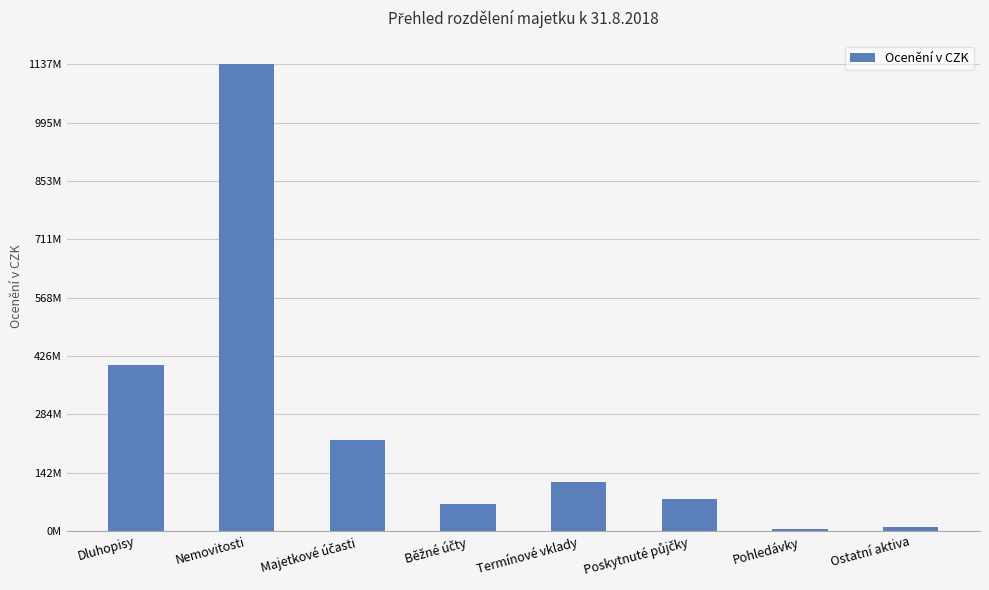

At which label does the data first exceed 120000000?

Dluhopisy